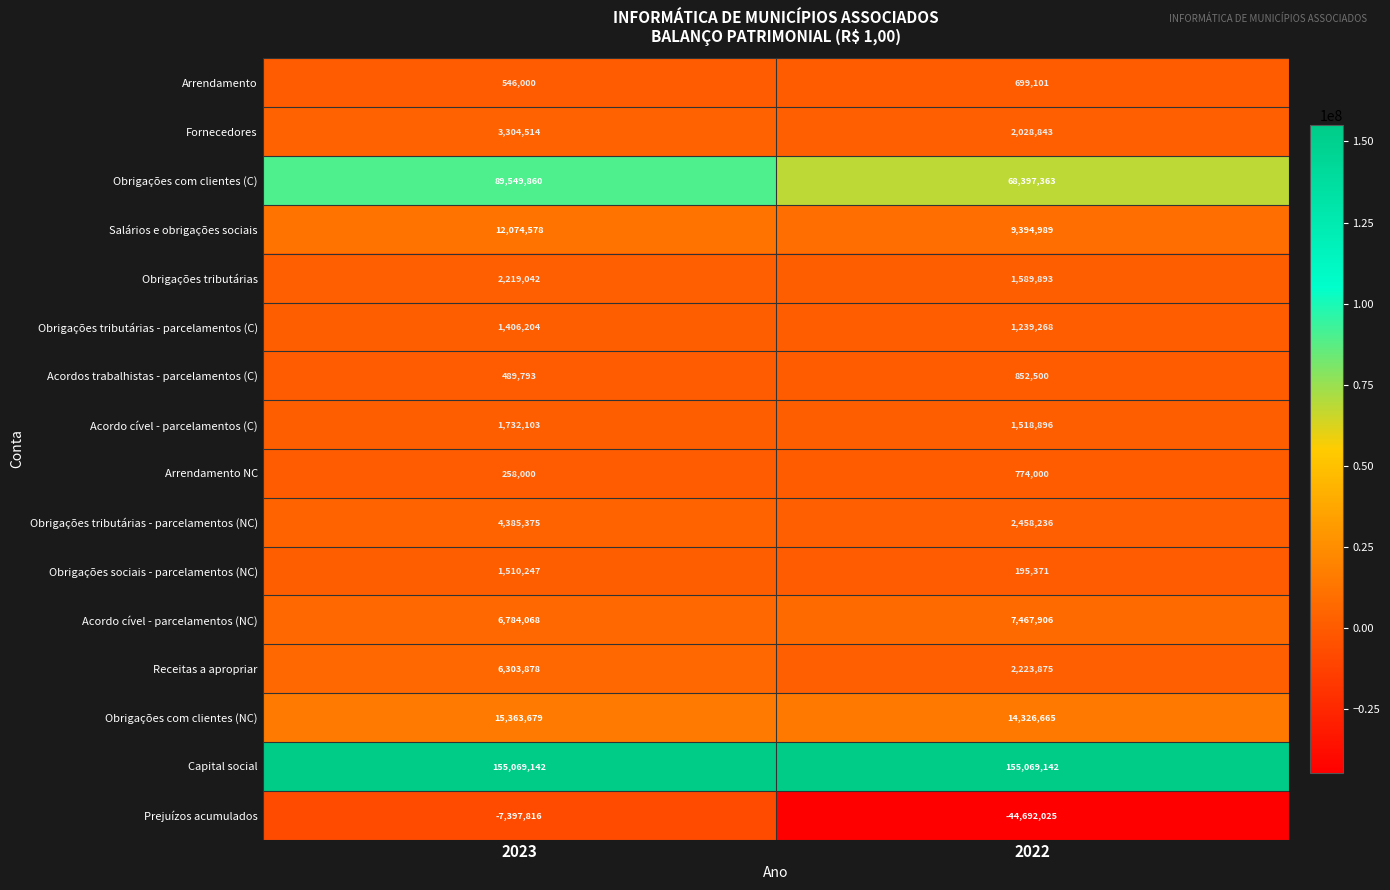

What is the sum of the Acordos trabalhistas - parcelamentos (C) values at 2023 and 2022?

1342293